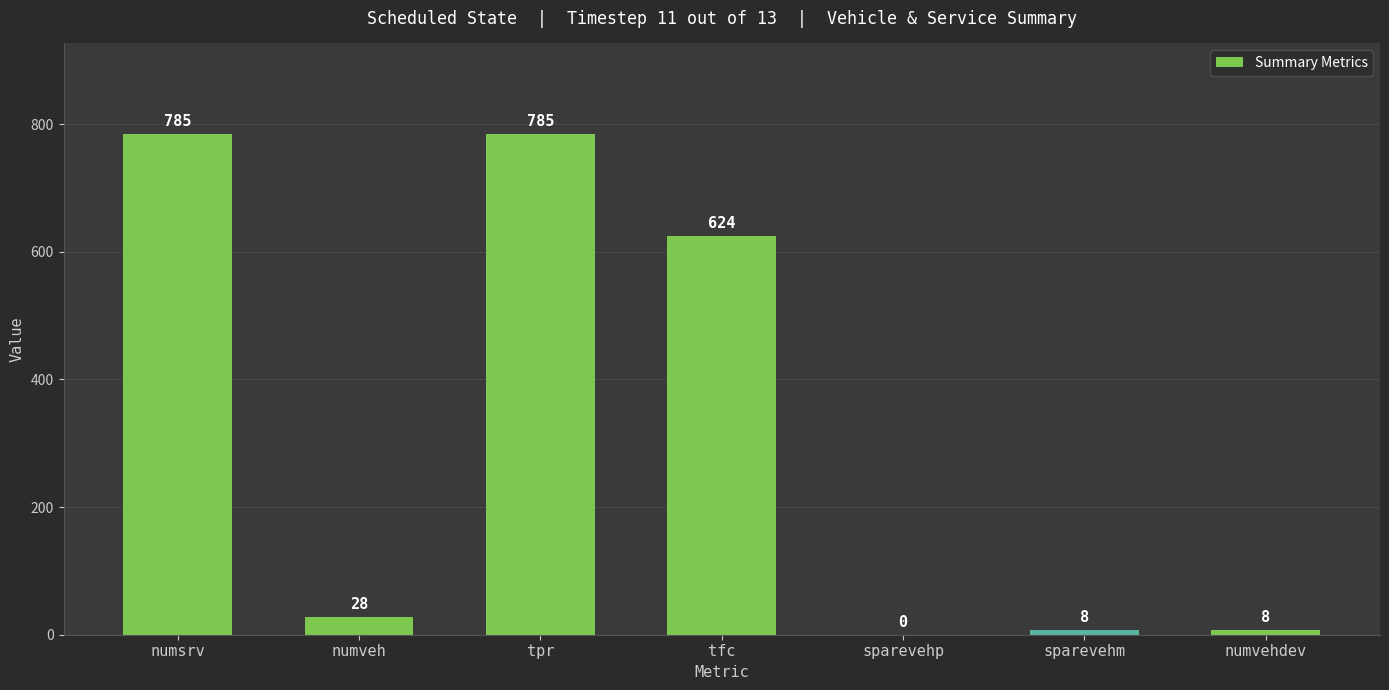

What is the greatest value displayed?

785